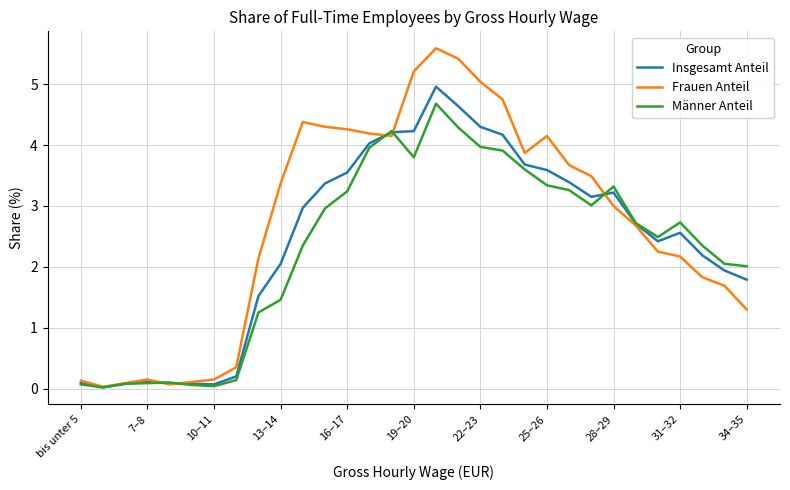

List the series in order of their peak value, lowest first.

Männer Anteil, Insgesamt Anteil, Frauen Anteil